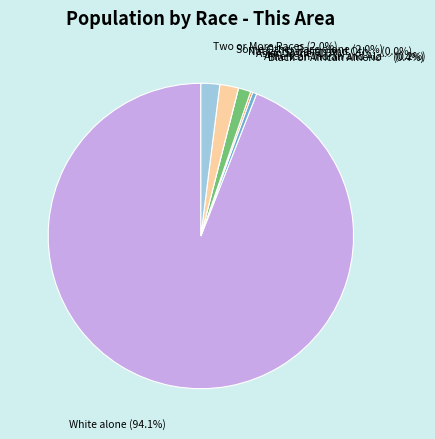

To the nearest percent, what percentage of the pie is Some Other Race alone?

2%